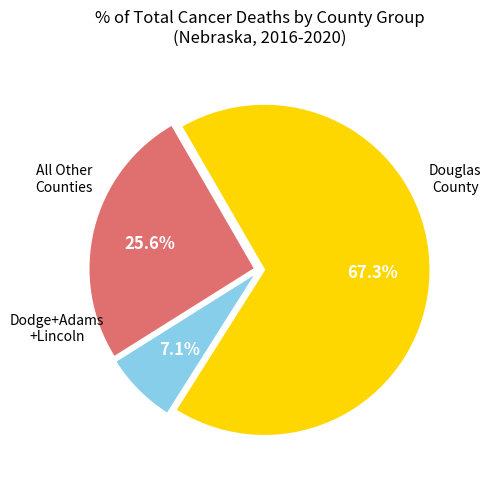

To the nearest percent, what is the average slice percentage?

33%